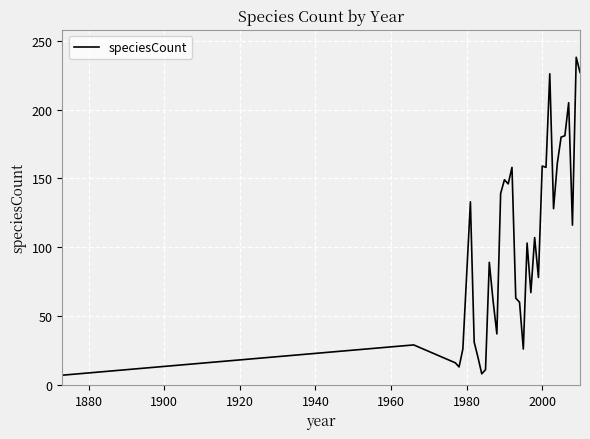

What is the difference between the maximum and minimum values?

231